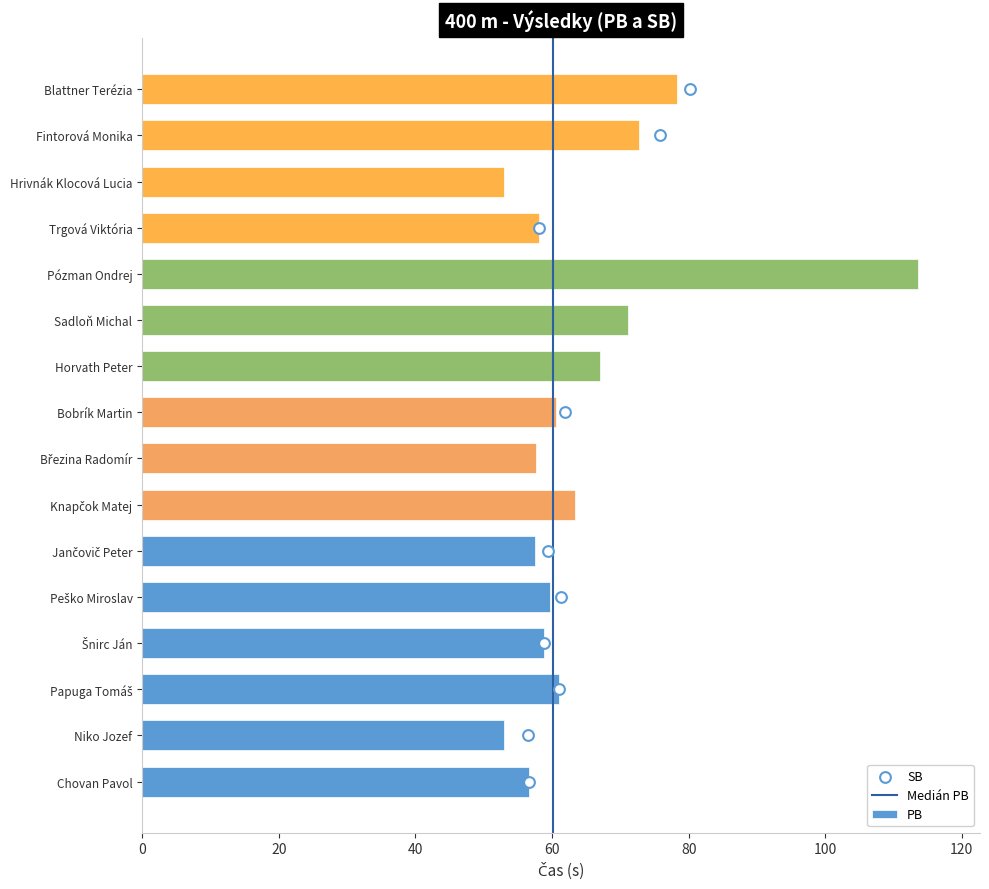

Approximately how many times larger is the value at Niko Jozef compared to Trgová Viktória?

0.9